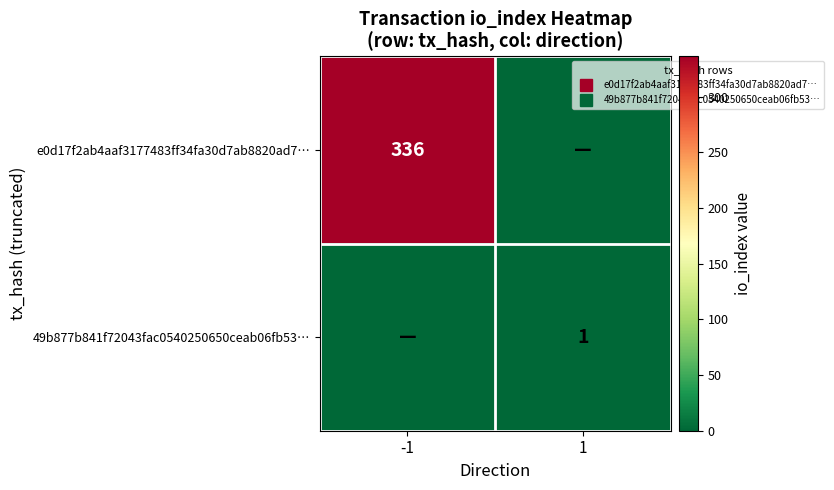

Rank the series by their maximum value, from lowest to highest.

49b877b841f72043fac0540250650ceab06fb53…, e0d17f2ab4aaf3177483ff34fa30d7ab8820ad7…